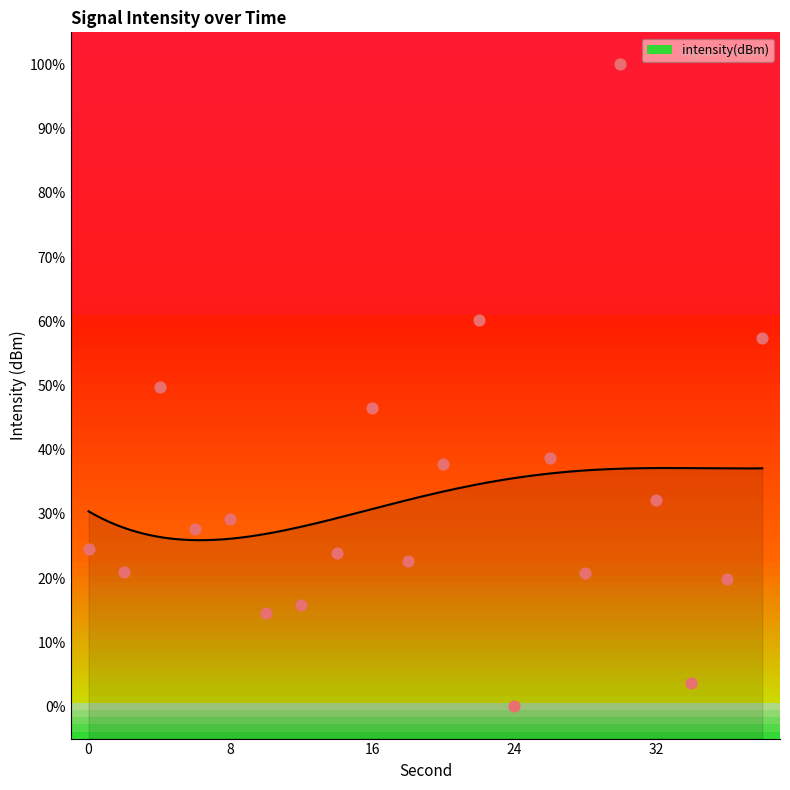

What is the change in value from 6 to 30?

+72.3